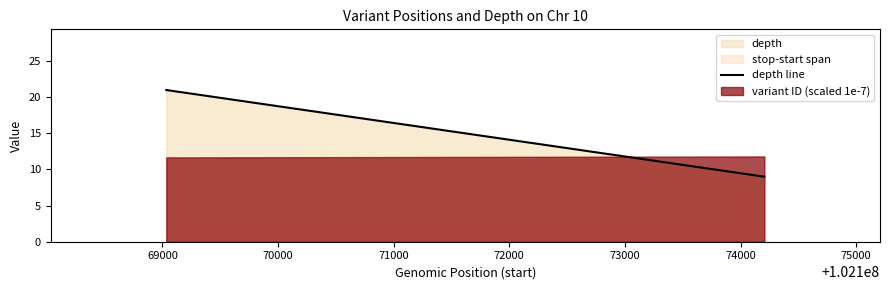

What is the average value?

15